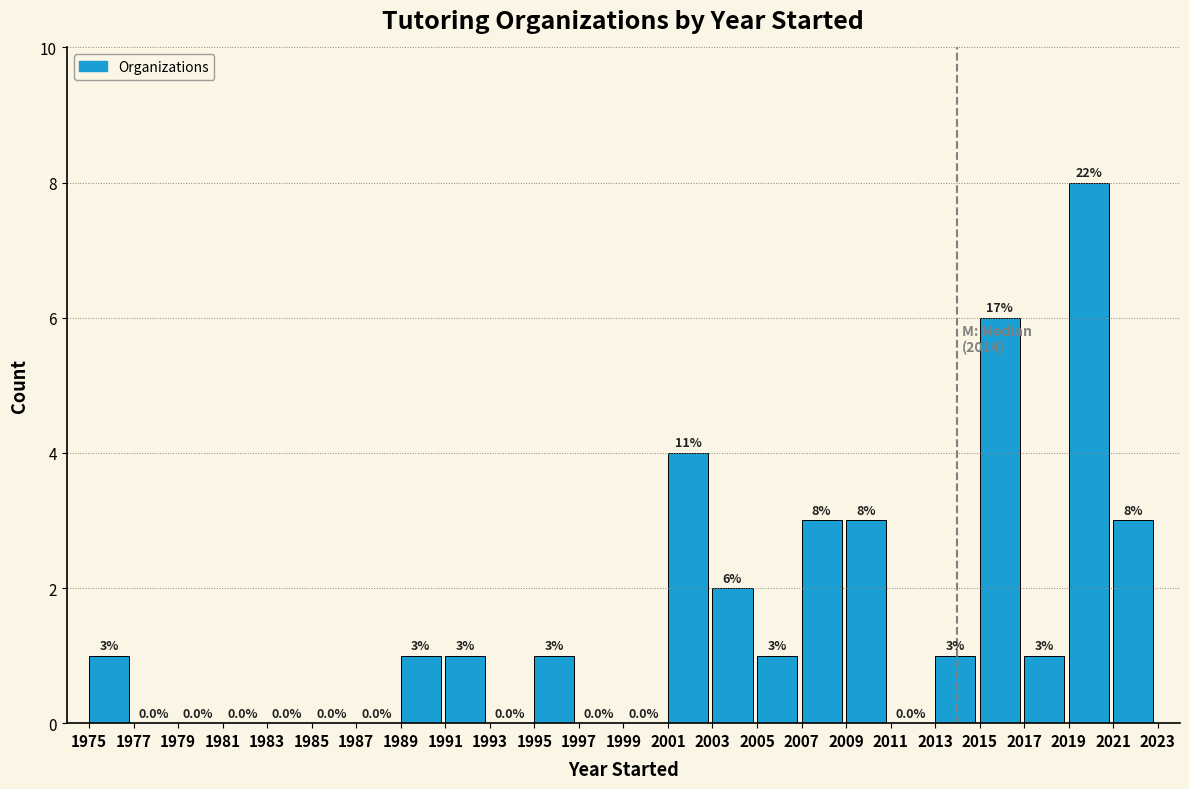

Which range on the x-axis has the tallest bar?

2019 to 2021